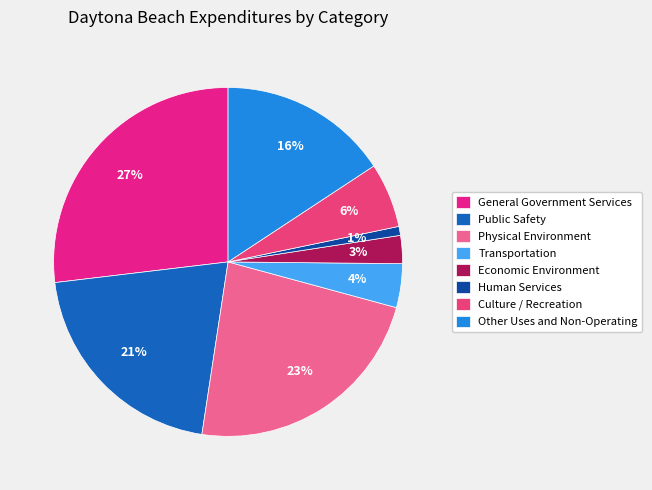

To the nearest percent, what portion does Public Safety represent?

21%